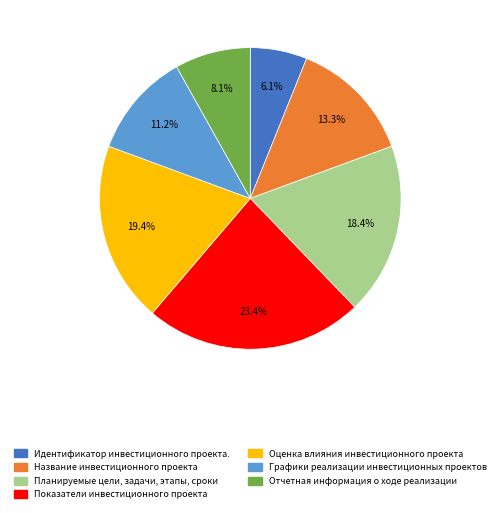

What is the total percentage of Идентификатор инвестиционного проекта. and Отчетная информация о ходе реализации?

14.2%